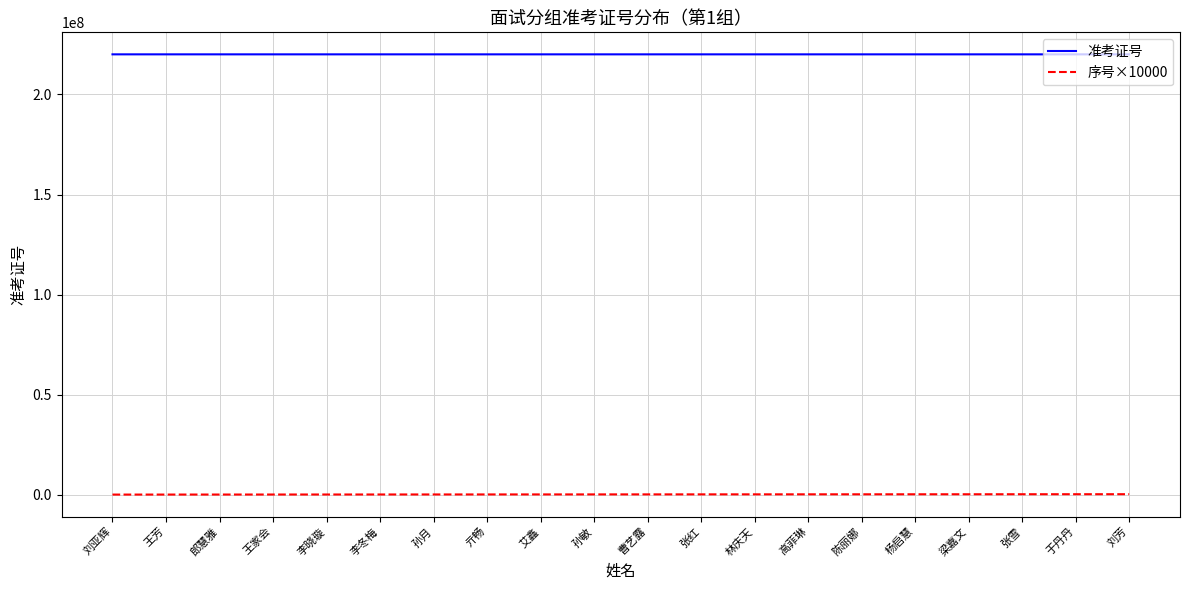

What is the sum of all 准考证号 values?

4401417582